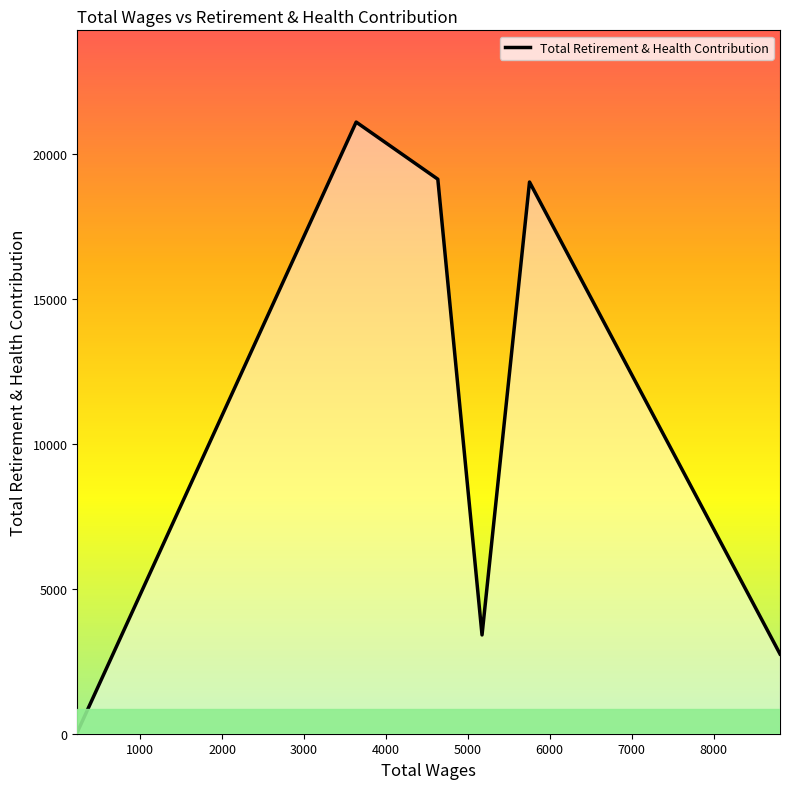

How many interior local valleys (lower than both neighbors) does the data have?

1